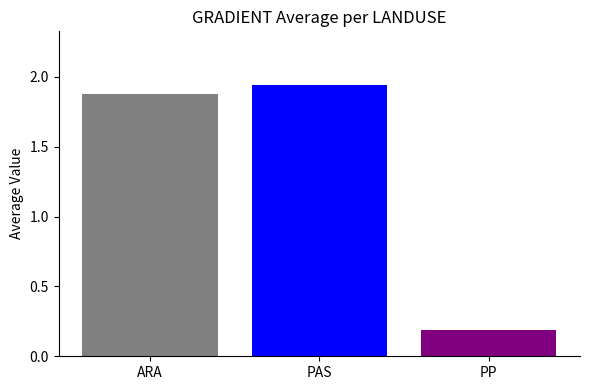

Are the bars horizontal?

No